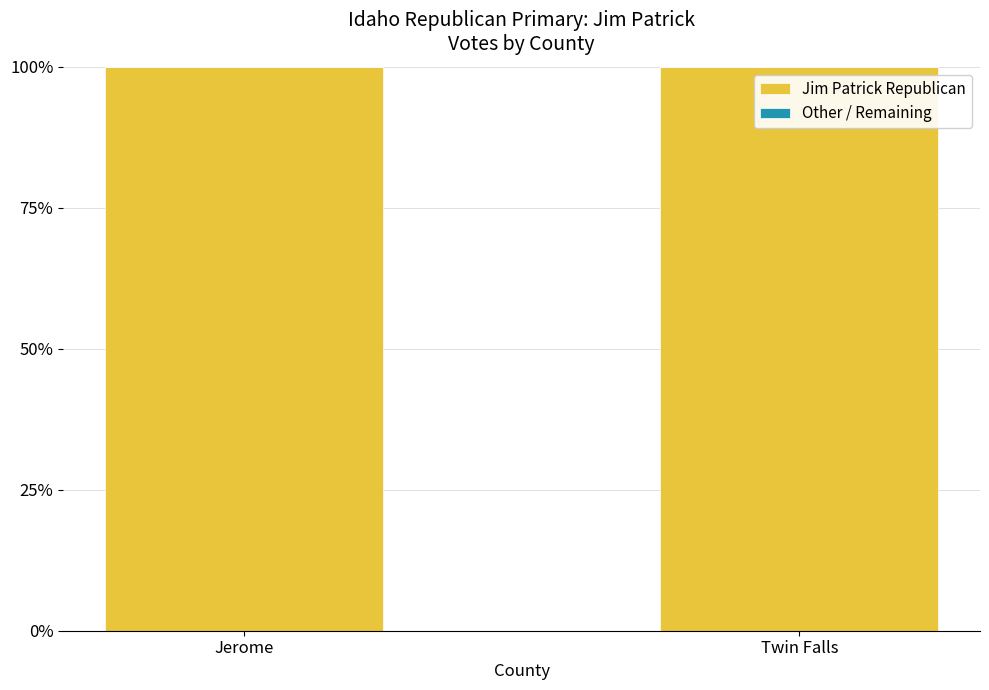

The Other / Remaining series shows 0 at Twin Falls. True or false?

True